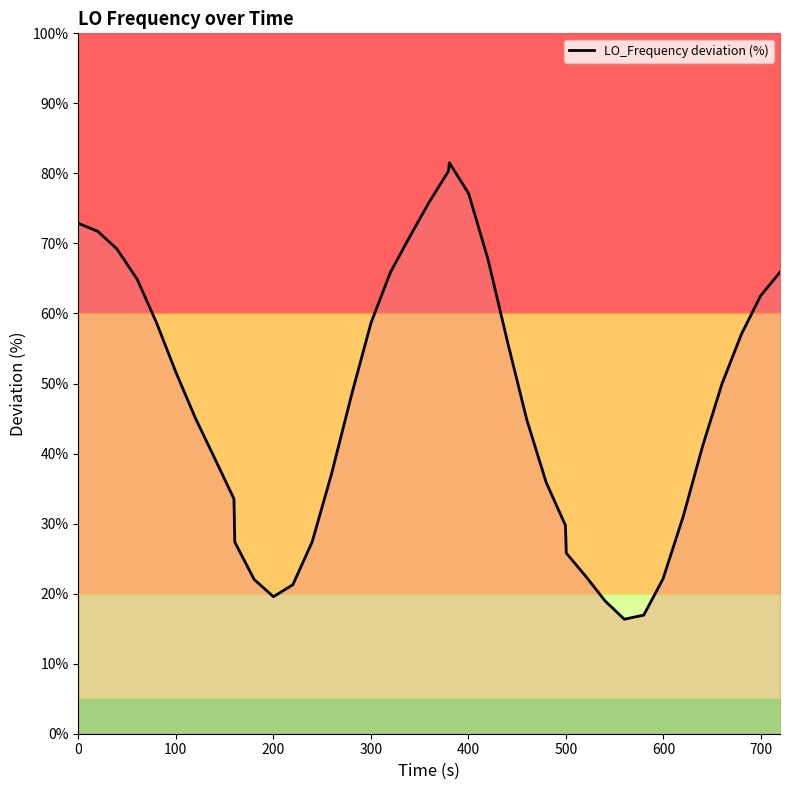

What is the greatest value displayed?

81.5